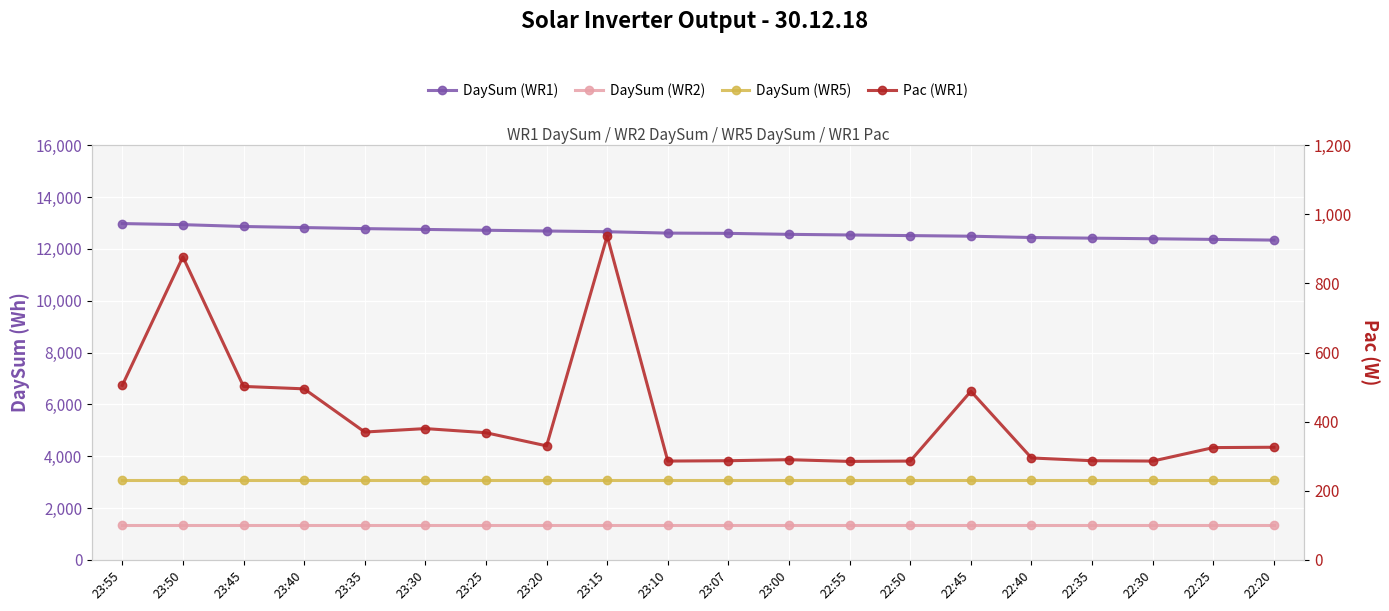

What is the value of the Pac (WR1) point at the 19th from the left?

325